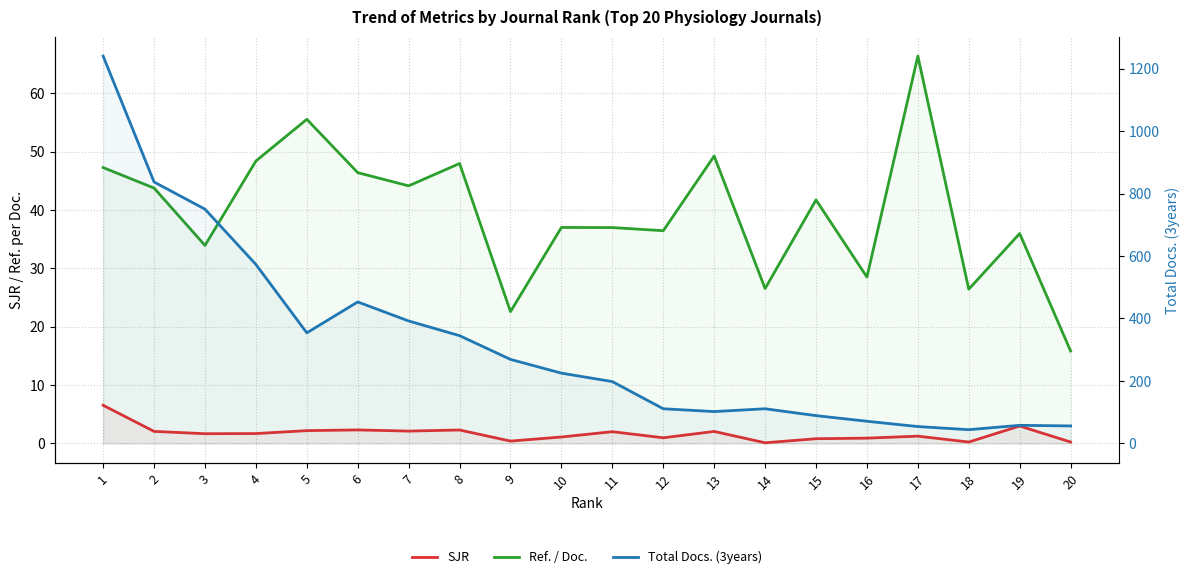

List the labels in order of Ref. / Doc. value, smallest first.

20, 9, 18, 14, 16, 3, 19, 12, 11, 10, 15, 2, 7, 6, 1, 8, 4, 13, 5, 17